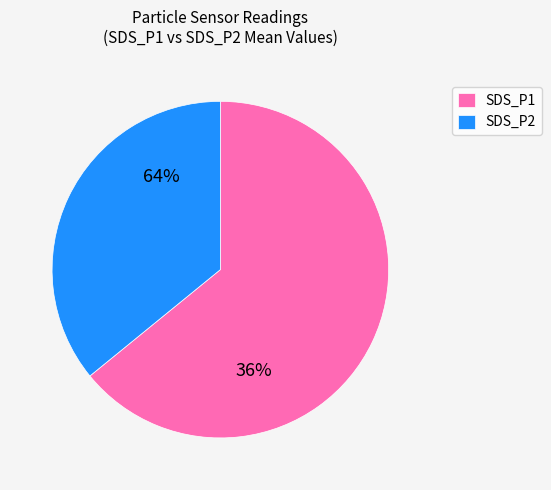

Count the number of slices in the pie.

2